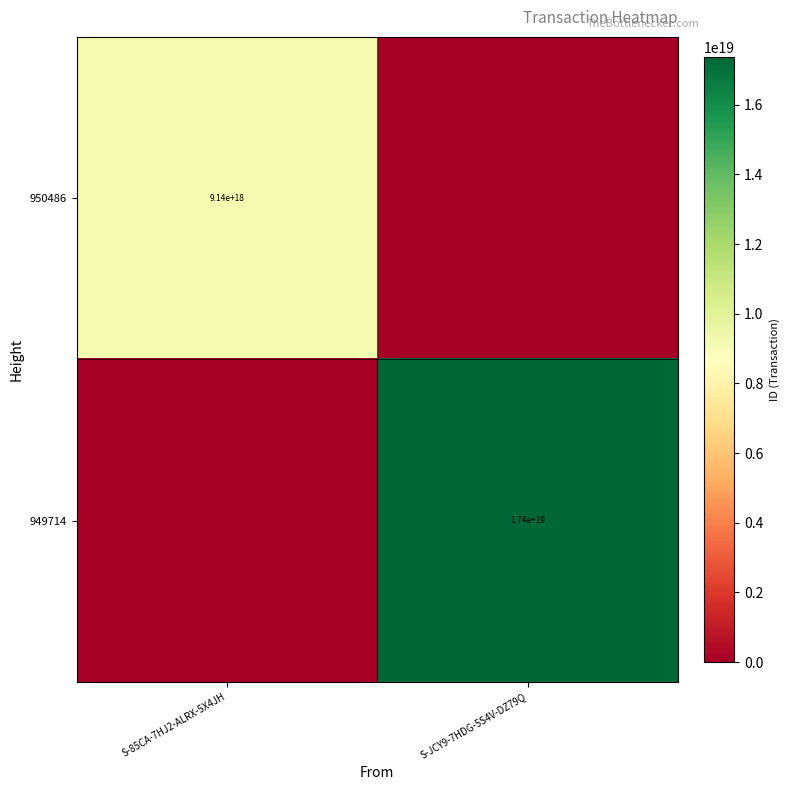

The 950486 series shows 9140000000000000000 at S-85CA-7HJ2-ALRX-5X4JH. True or false?

True